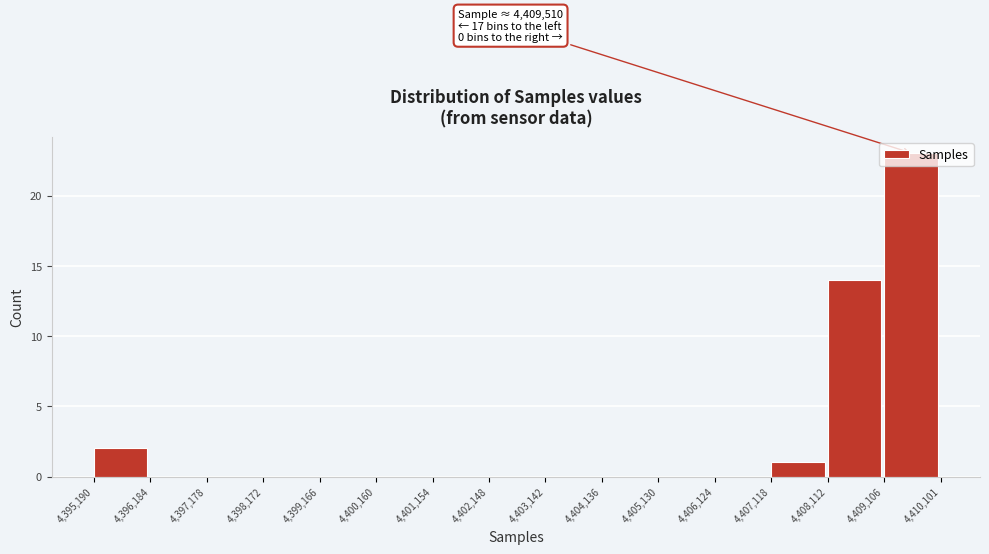

Which range on the x-axis has the tallest bar?

4,409,106 to 4,410,101